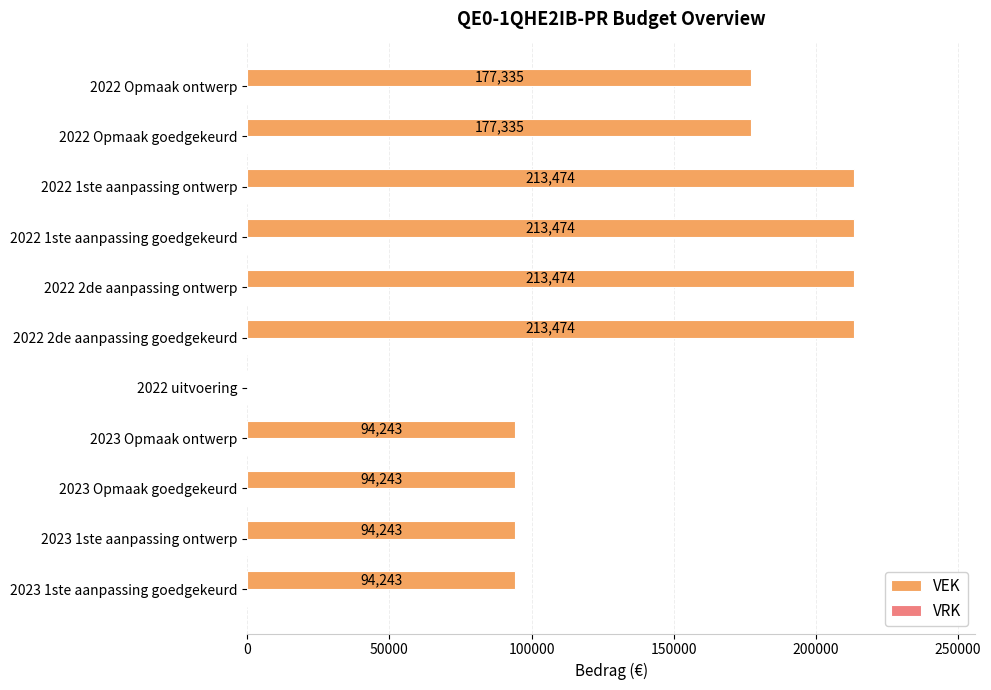

What is the maximum value shown in the chart?

213474